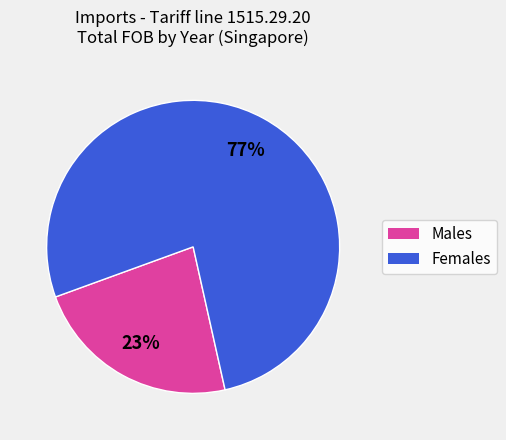

To the nearest percent, what is the average slice percentage?

50%